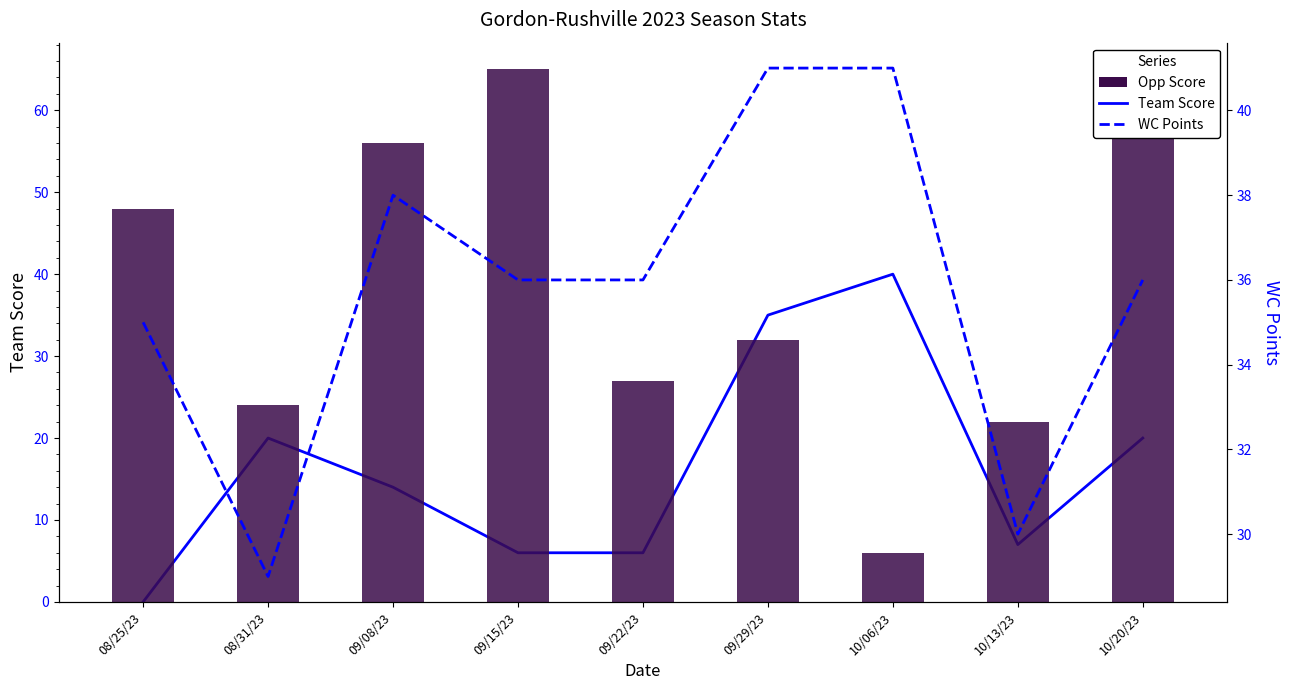

What is the difference between the maximum and minimum values in the WC Points series?

12